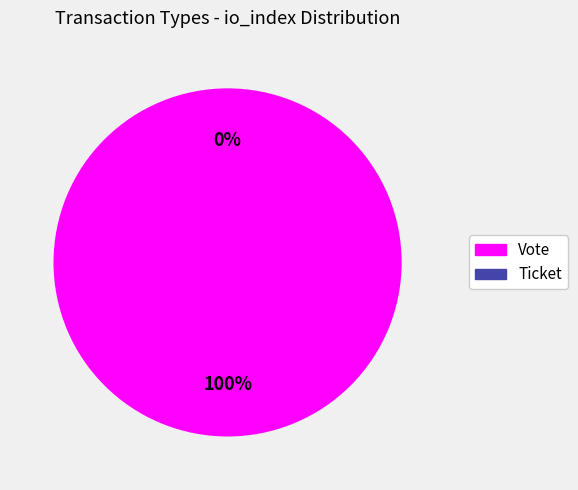

Count the number of slices in the pie.

2